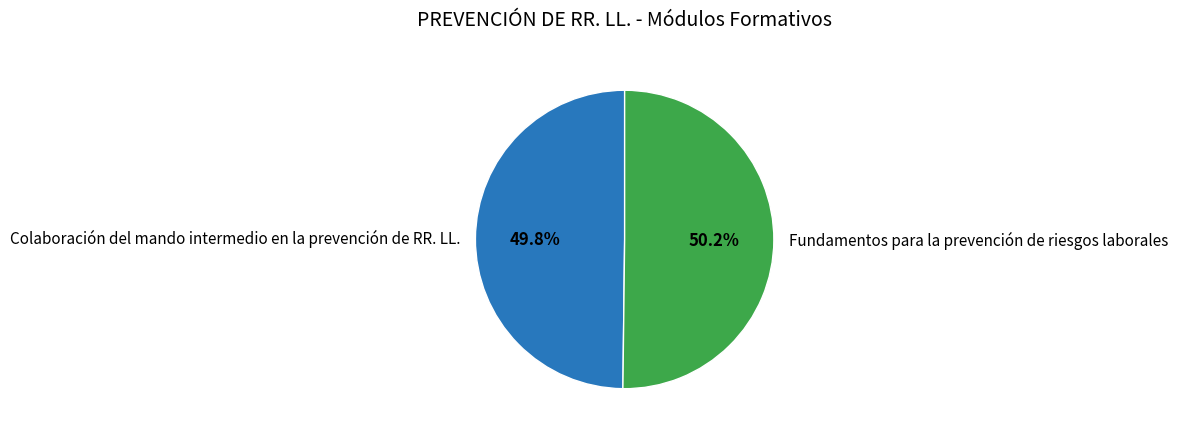

Does any single category account for the majority?

Yes